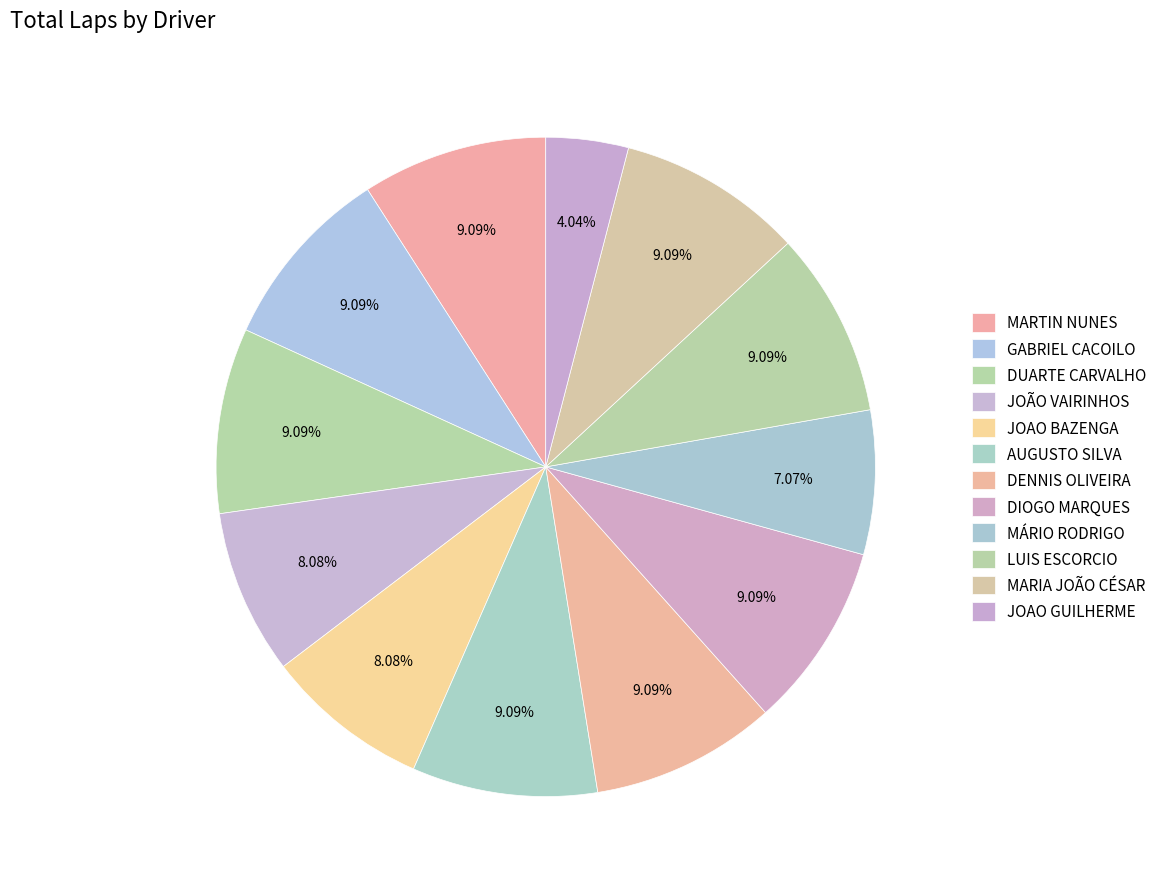

To the nearest percent, what is the difference between the largest and smallest slice percentages?

5%